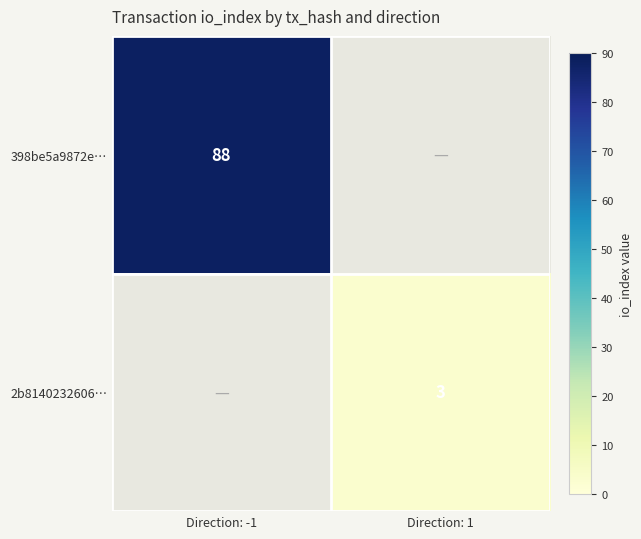

What is the smallest value displayed?

3.0